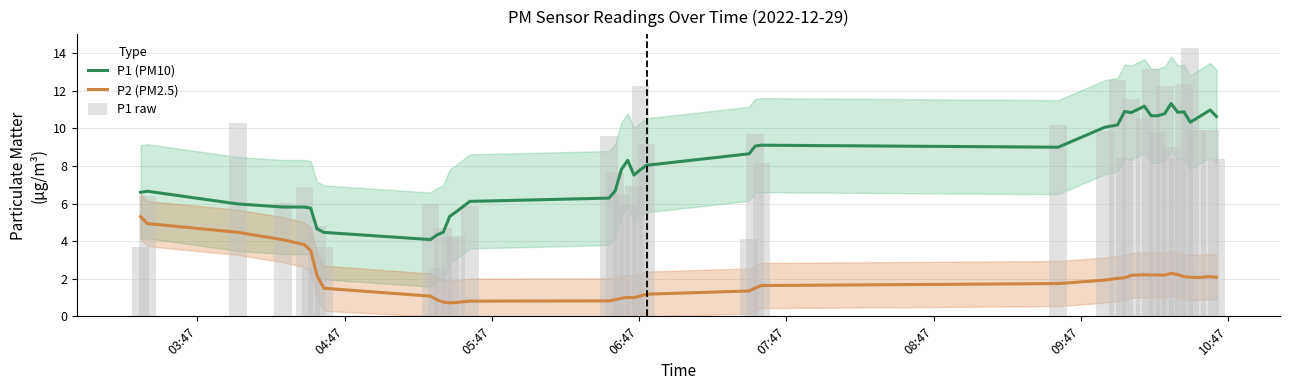

What is the minimum value for P1 (PM10)?

4.1